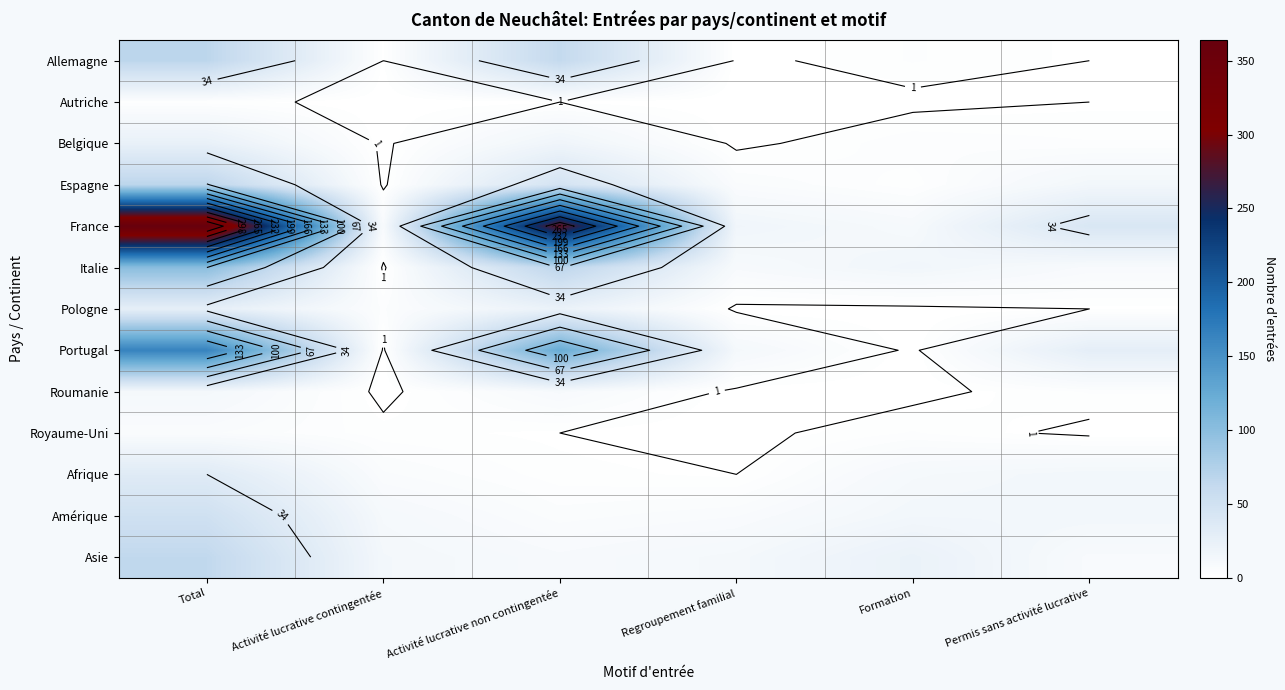

Is it true that Autriche equals 0 at Regroupement familial?

True